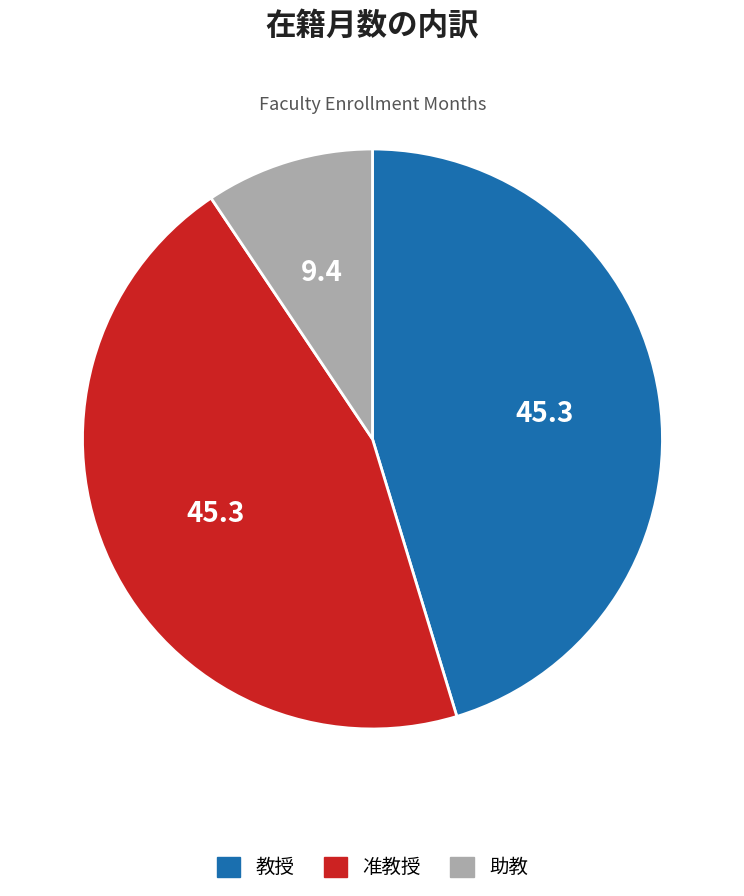

Does any single category account for the majority?

No